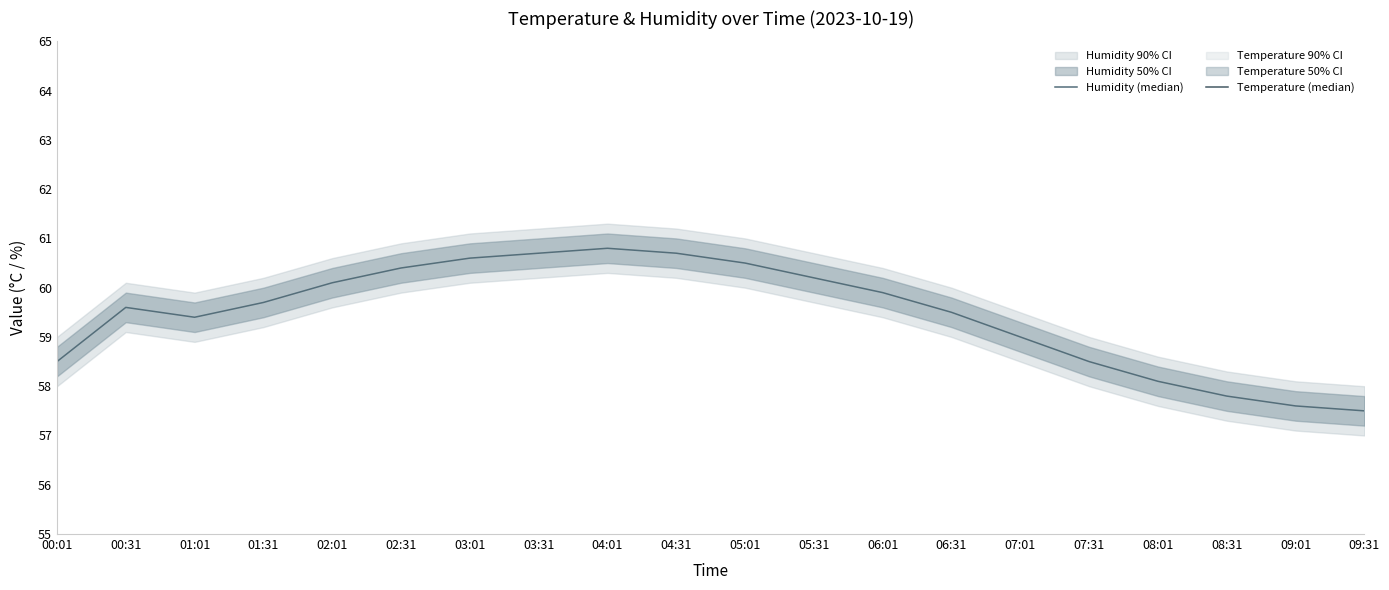

What is the label of the 17th point from the right?

01:31